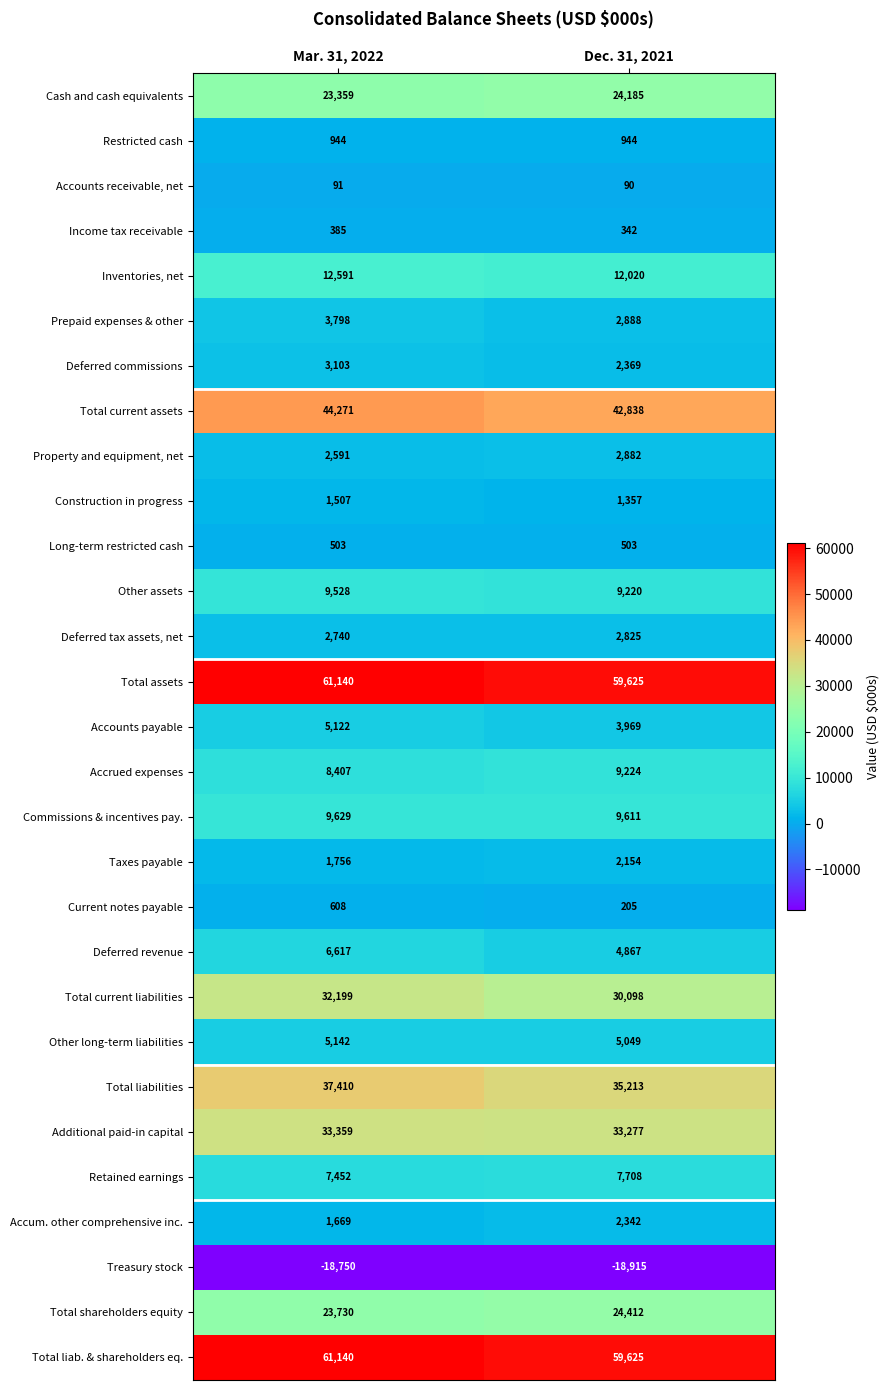

What is the smallest value displayed?

-18915